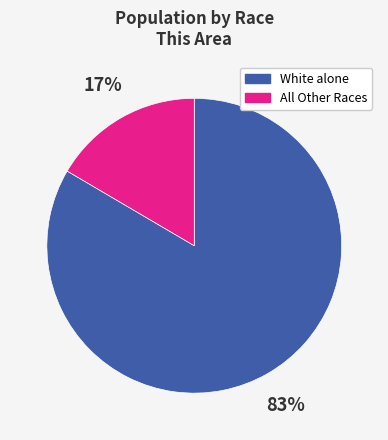

To the nearest percent, what is the average slice percentage?

50%